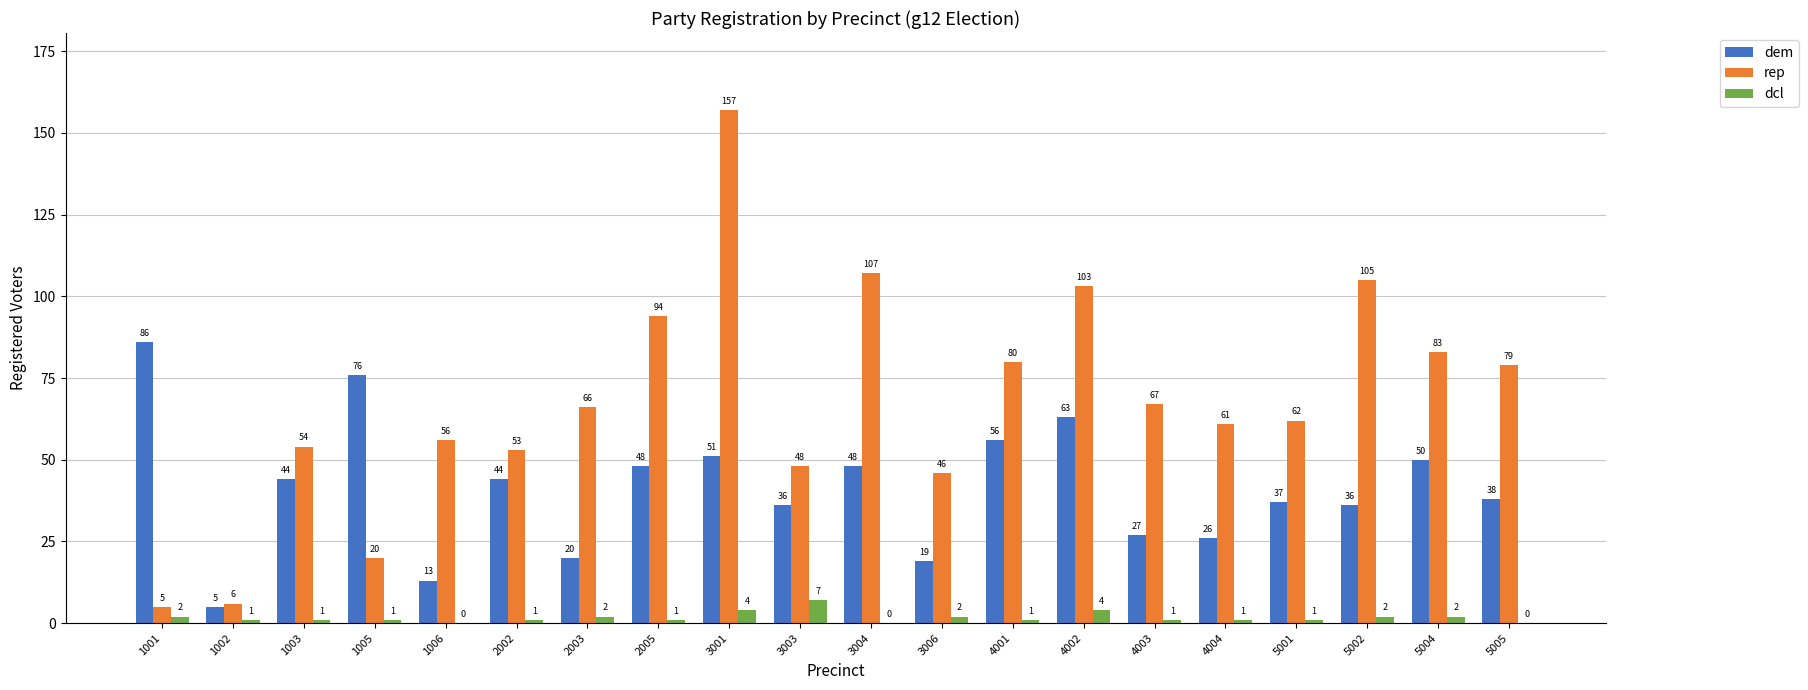

Where does the dcl series first go above 1?

1001